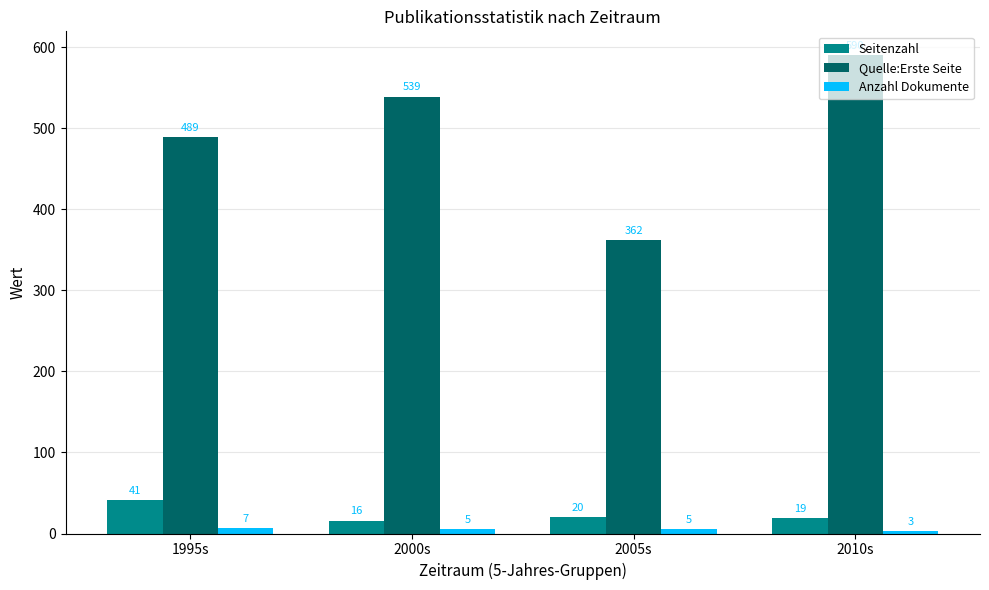

What position from the left is 2000s?

2